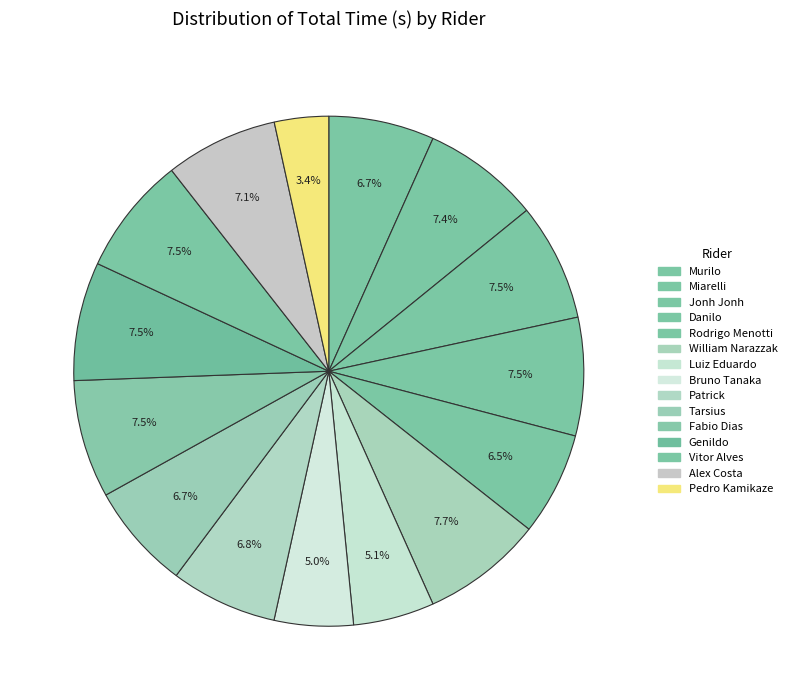

Which category has the smallest portion of the pie?

Pedro Kamikaze